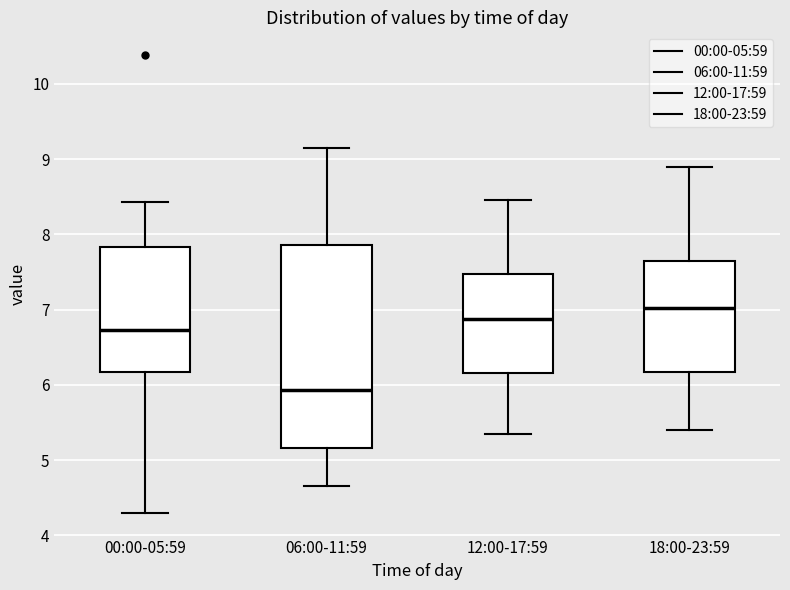

Reading left to right, transcribe this box plot: for each box, give where its median line is, the range the box spans, and where its two whiskers end, as read against the y-axis. The values are not printed on the chart, so give them approximately, as read against the axis.

00:00-05:59: median 6.7, box 6.2 to 7.8, whiskers 4.3 to 8.4
06:00-11:59: median 5.9, box 5.2 to 7.9, whiskers 4.7 to 9.2
12:00-17:59: median 6.9, box 6.2 to 7.5, whiskers 5.4 to 8.5
18:00-23:59: median 7.0, box 6.2 to 7.7, whiskers 5.4 to 8.9